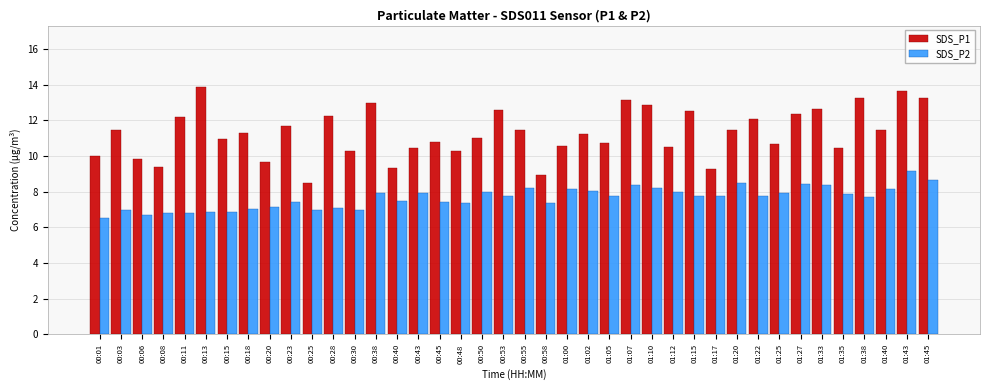

True or false: SDS_P1 has a value of 19.5 at 00:50.

False